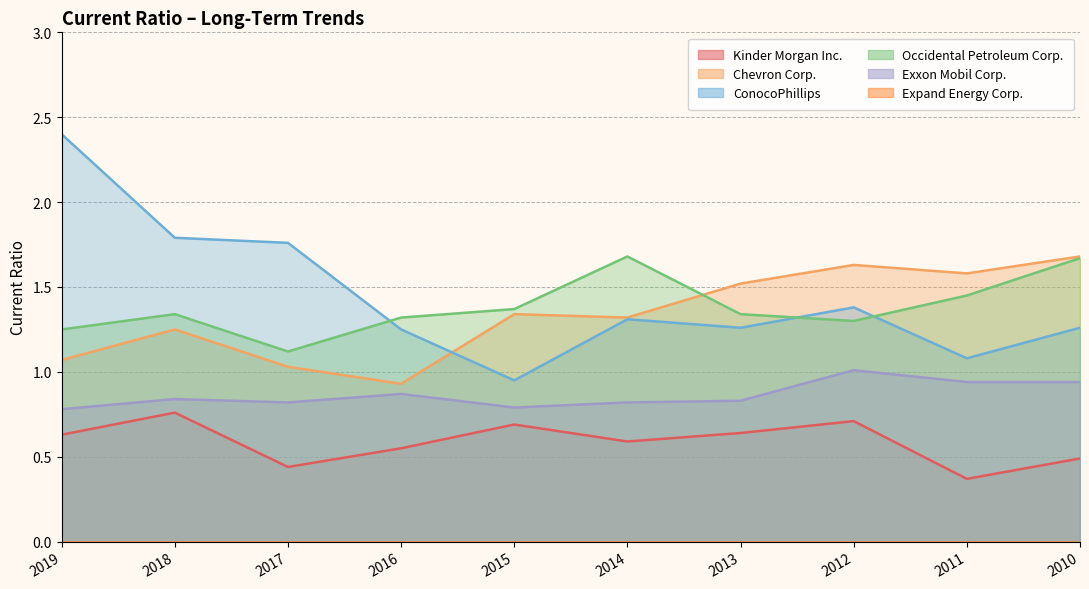

Is the value of Kinder Morgan Inc. at 2010 greater than the value of Occidental Petroleum Corp. at 2017?

No